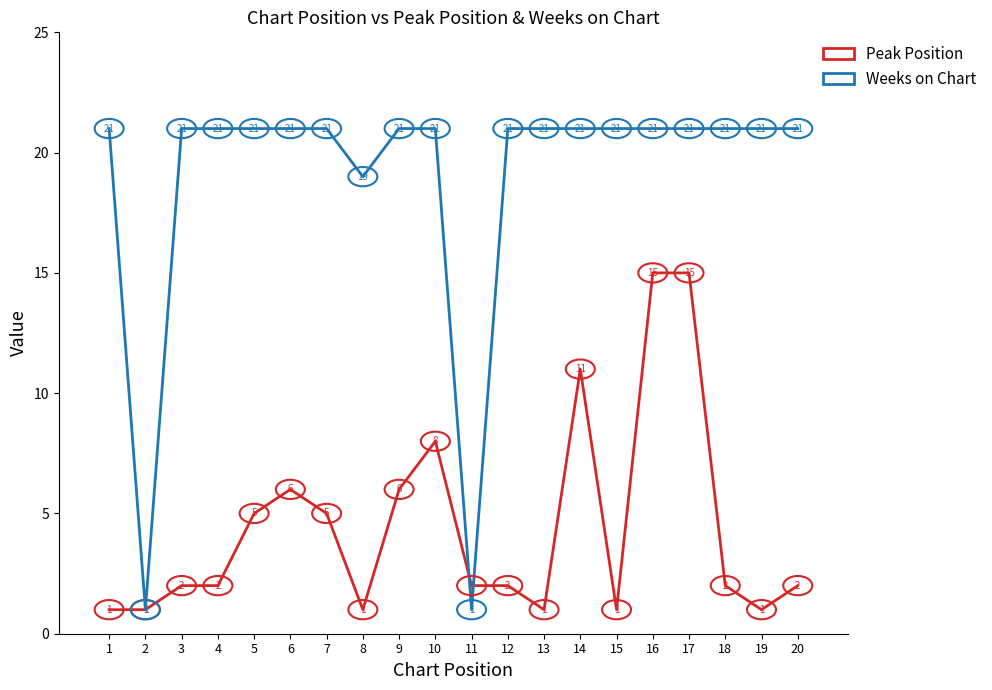

True or false: Weeks on Chart and Peak Position intersect in this chart.

True